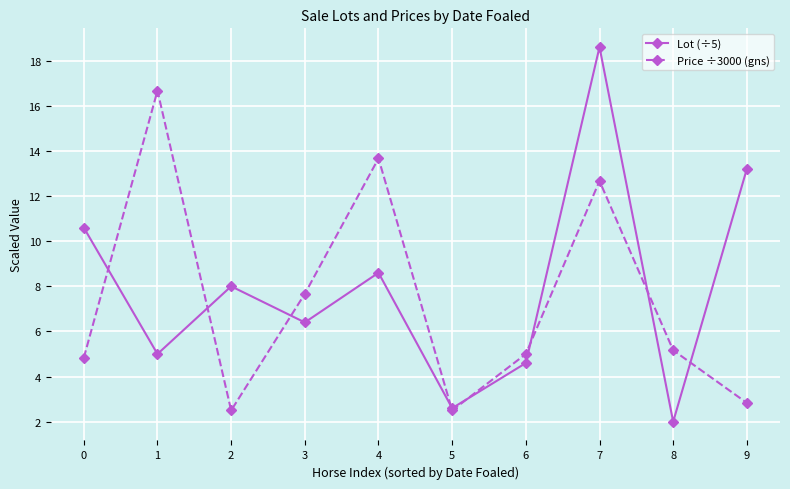

What is the highest value of the Lot (÷5) series?

18.6